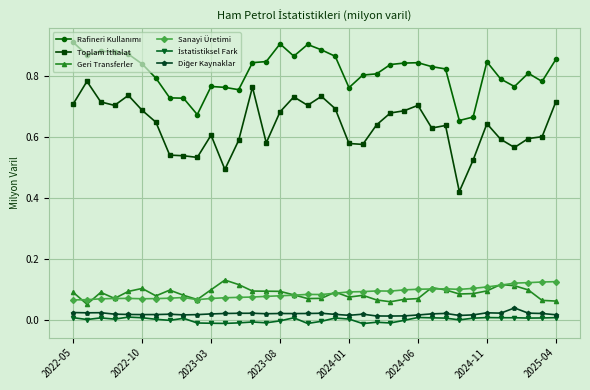

True or false: Sanayi Üretimi has more than 2 interior local peaks.

True